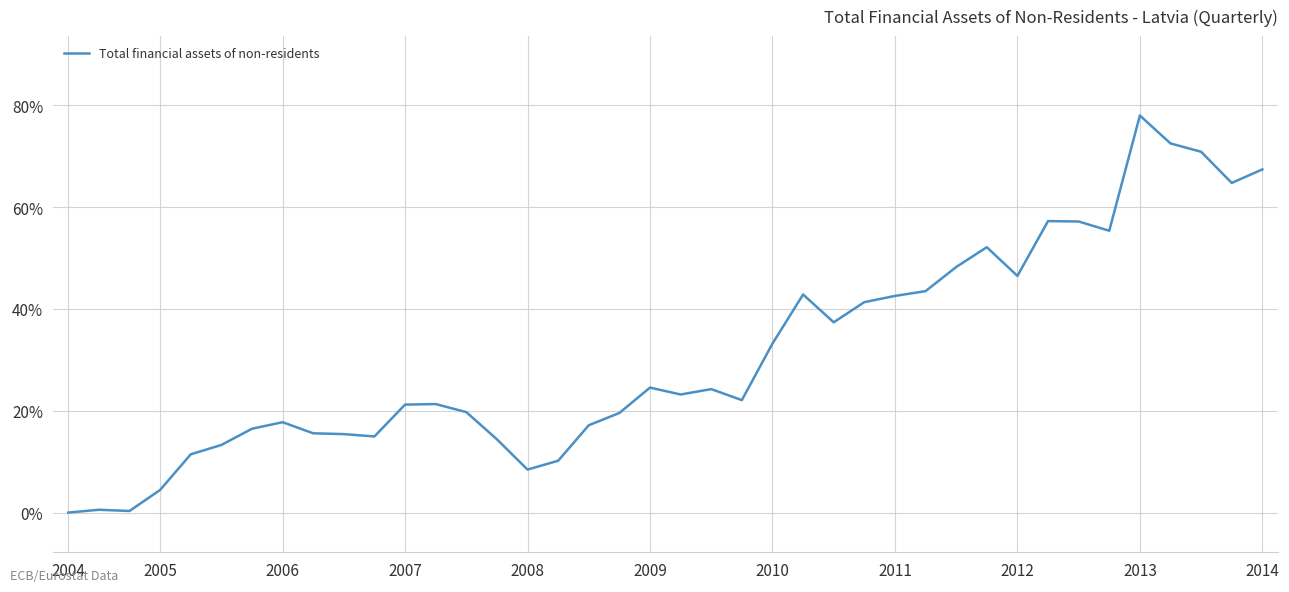

Does the chart have visible grid lines?

Yes